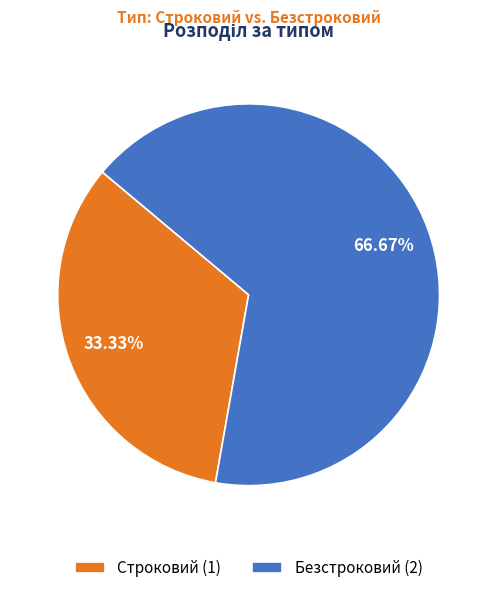

What is the largest slice in the pie chart?

Безстроковий